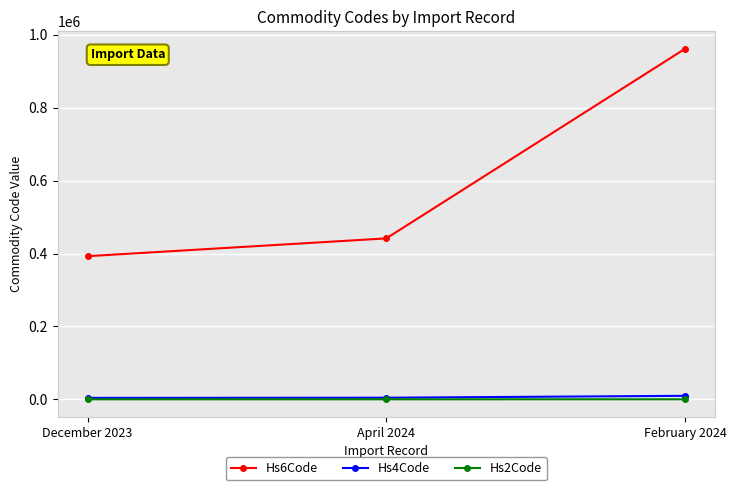

What is the difference between the highest and lowest values at April 2024?

441446